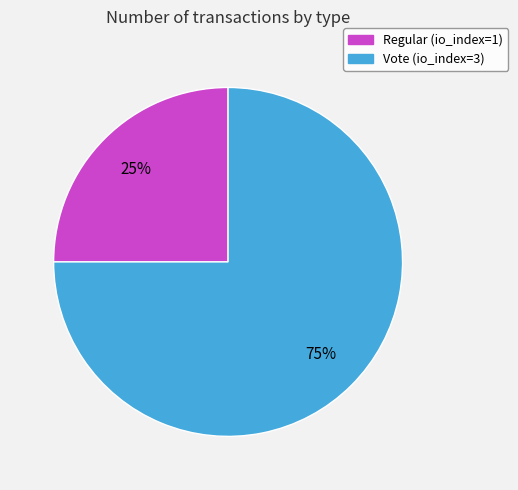

Is the sum of Vote (io_index=3) and Regular (io_index=1) greater than half?

Yes